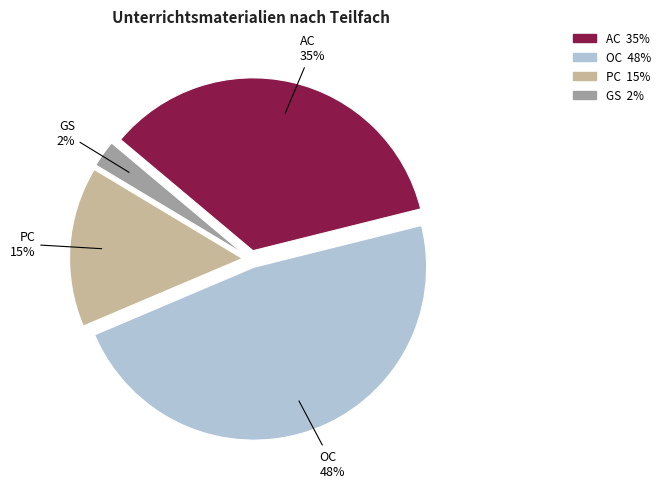

The OC slice represents 48% of the pie. True or false?

True